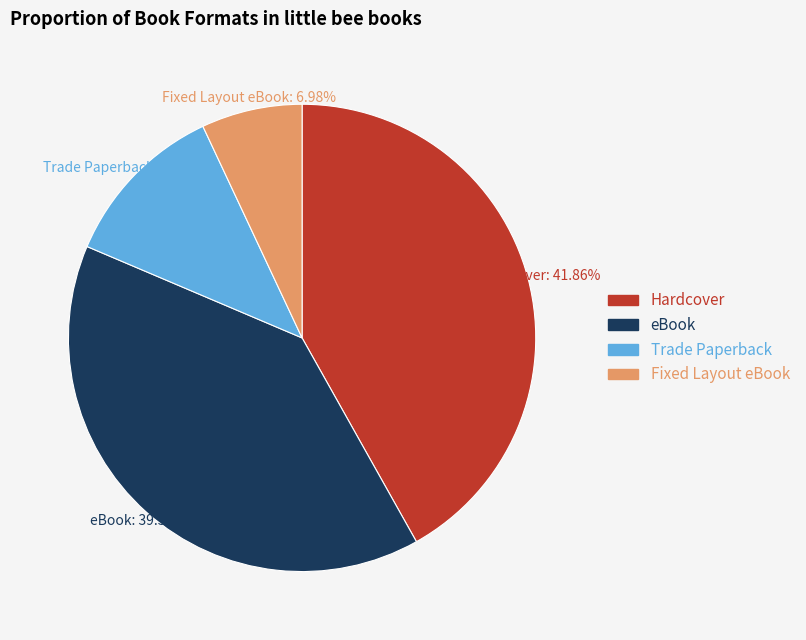

Which slice is the smallest?

Fixed Layout eBook